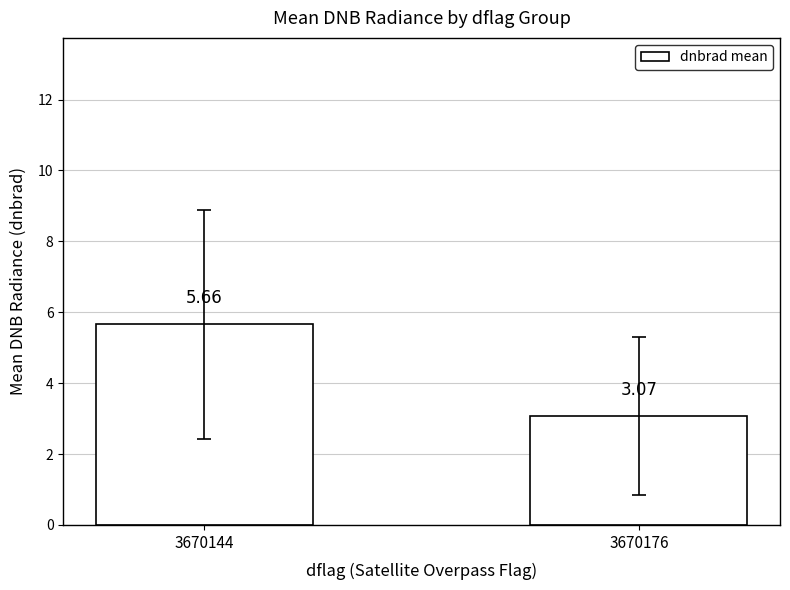

Rank the categories by value from highest to lowest.

3670144, 3670176